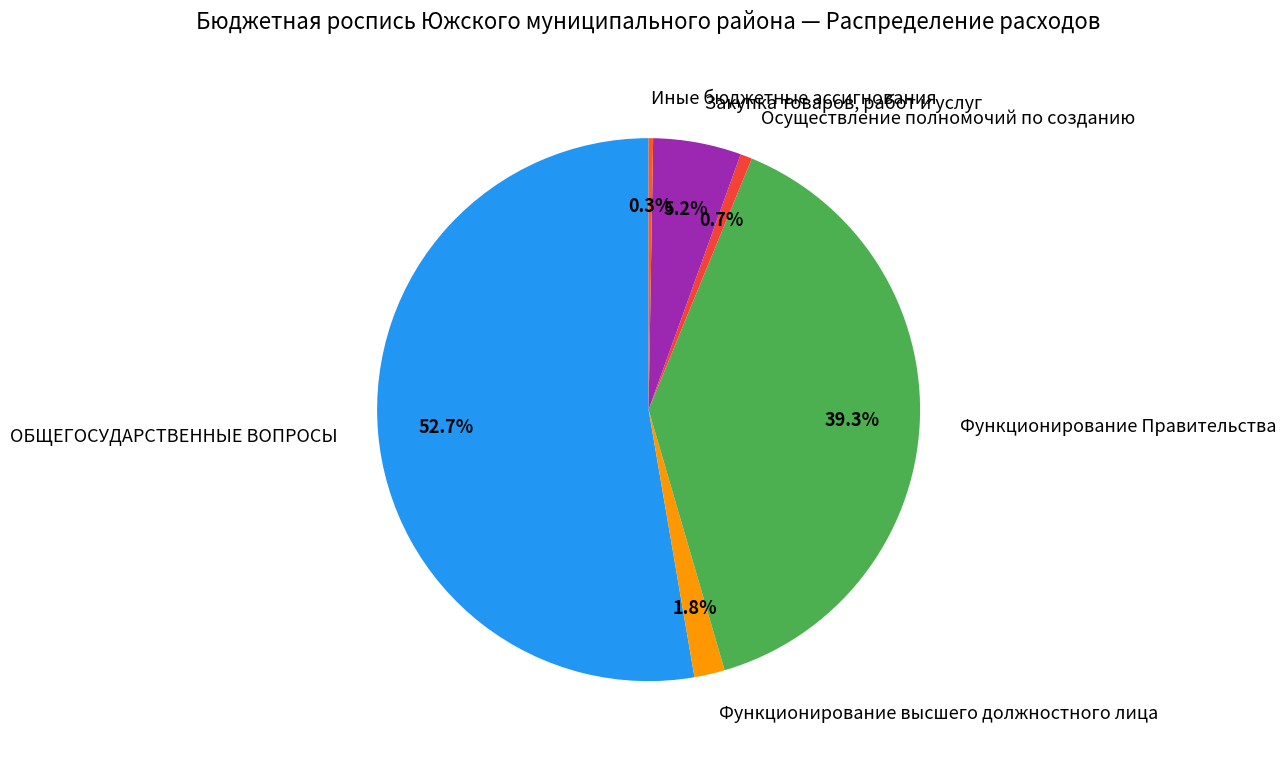

Which category has the biggest portion of the pie?

ОБЩЕГОСУДАРСТВЕННЫЕ ВОПРОСЫ